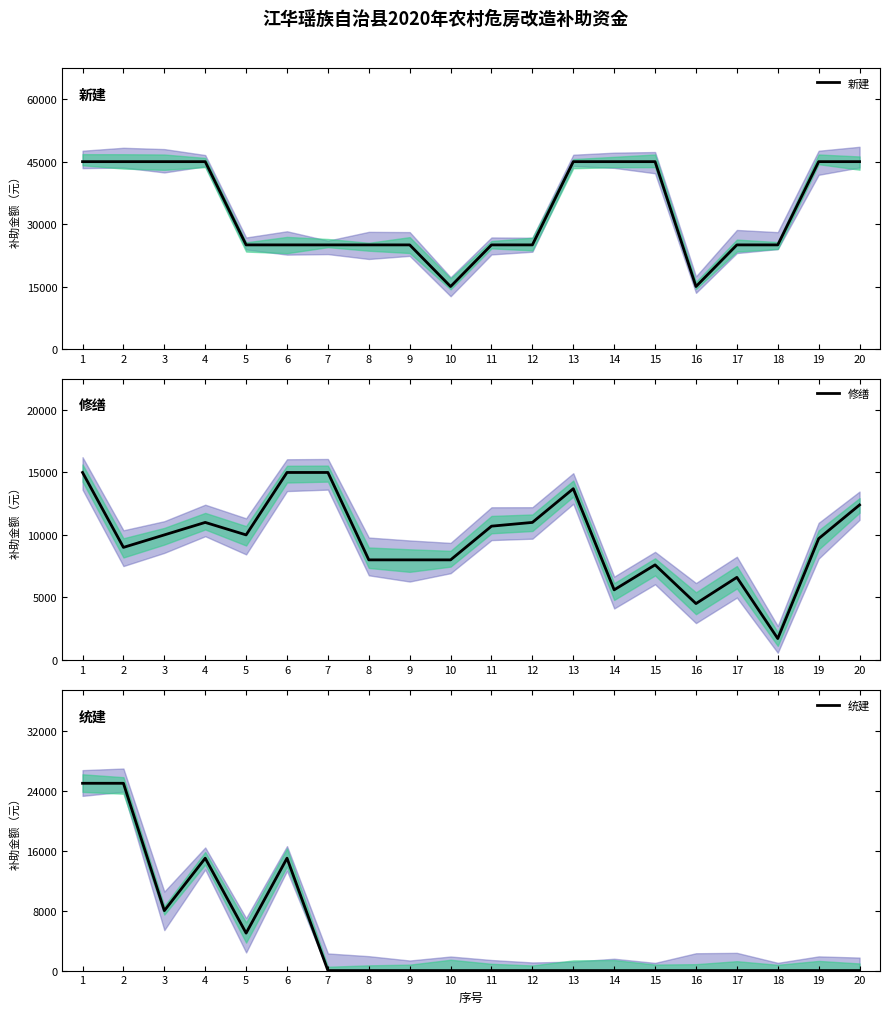

Between which two adjacent categories do 修缮 and 统建 first intersect?

2 and 3